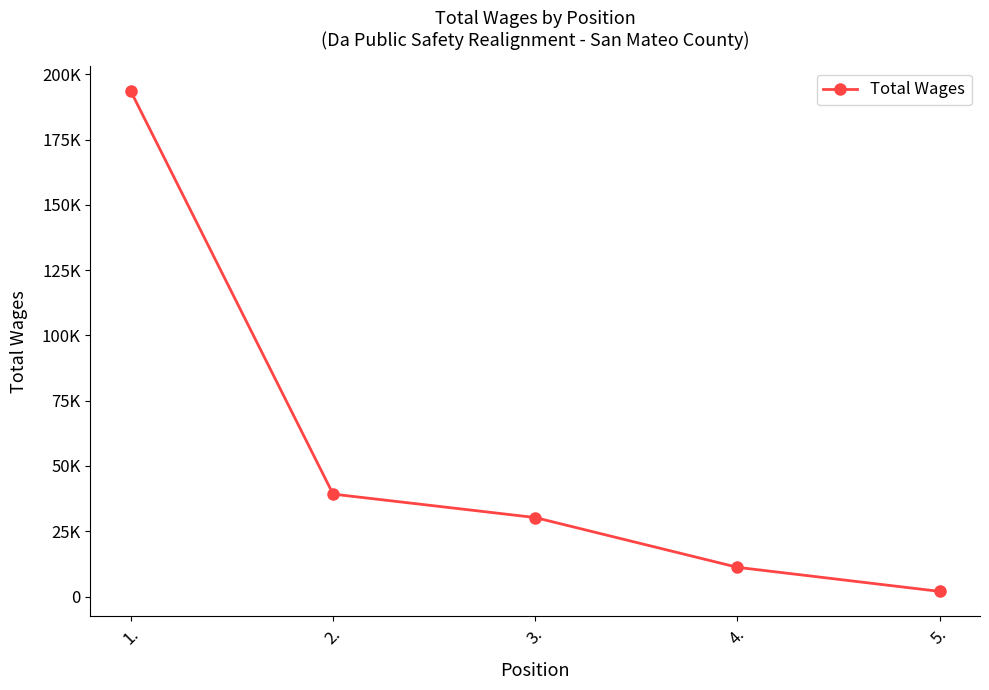

At which label is the value closest to 97689?

2.